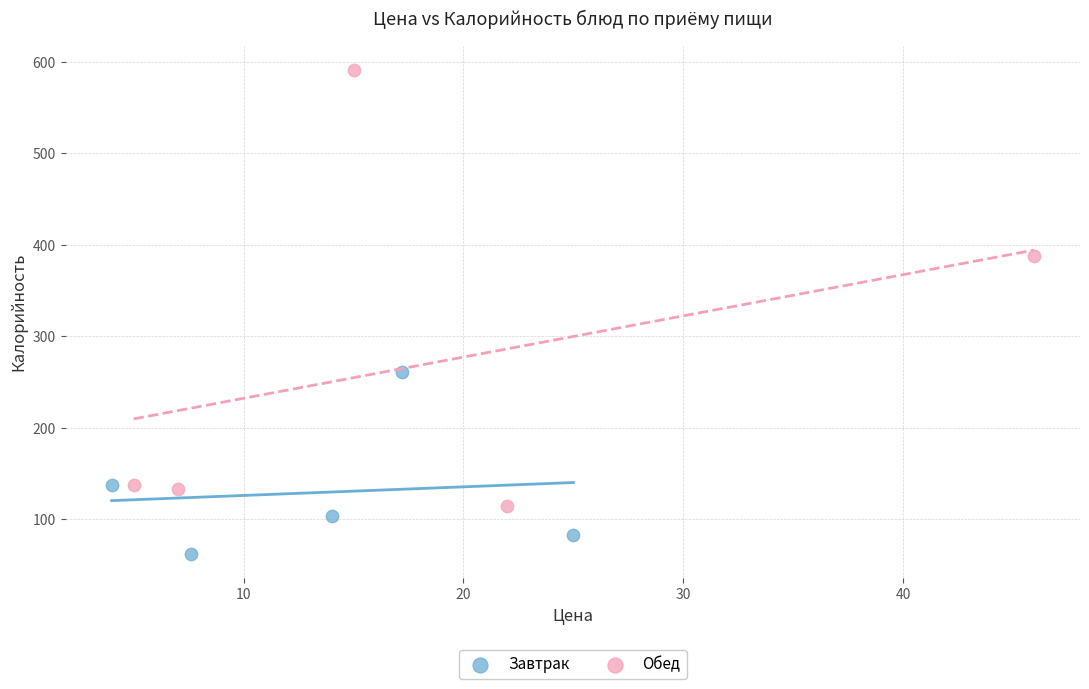

Which series has the largest Y range (max minus min)?

Обед